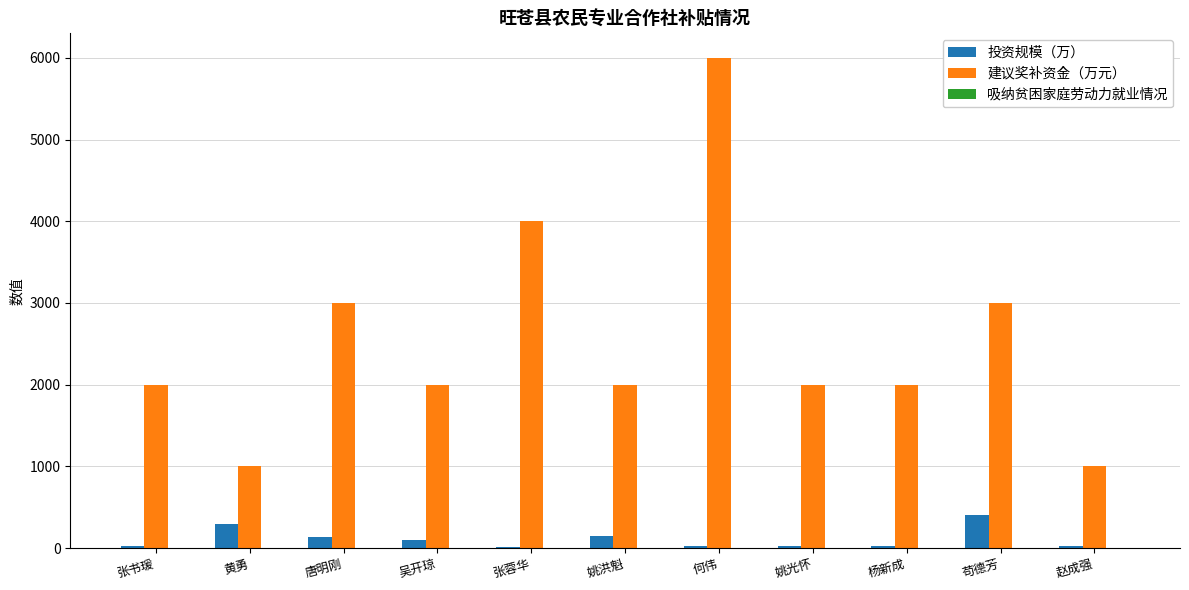

Does the chart contain stacked bars?

No